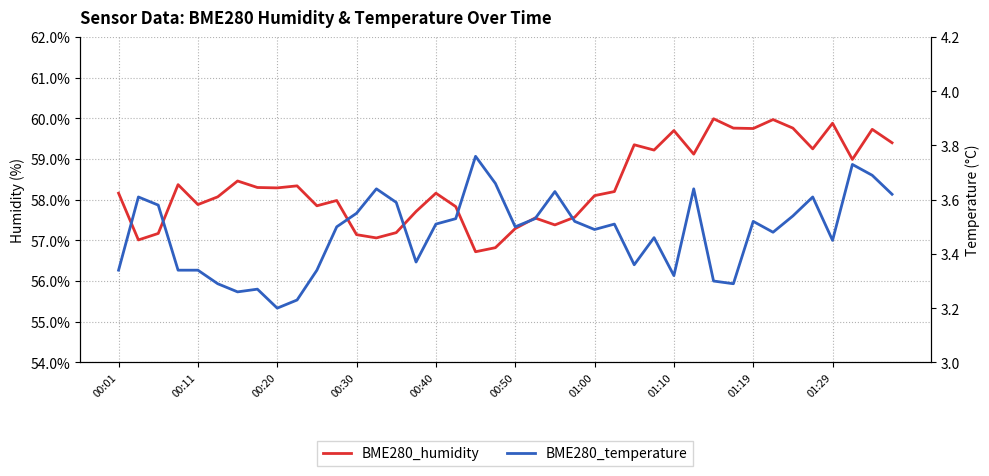

True or false: BME280_temperature and BME280_humidity cross at least once.

False